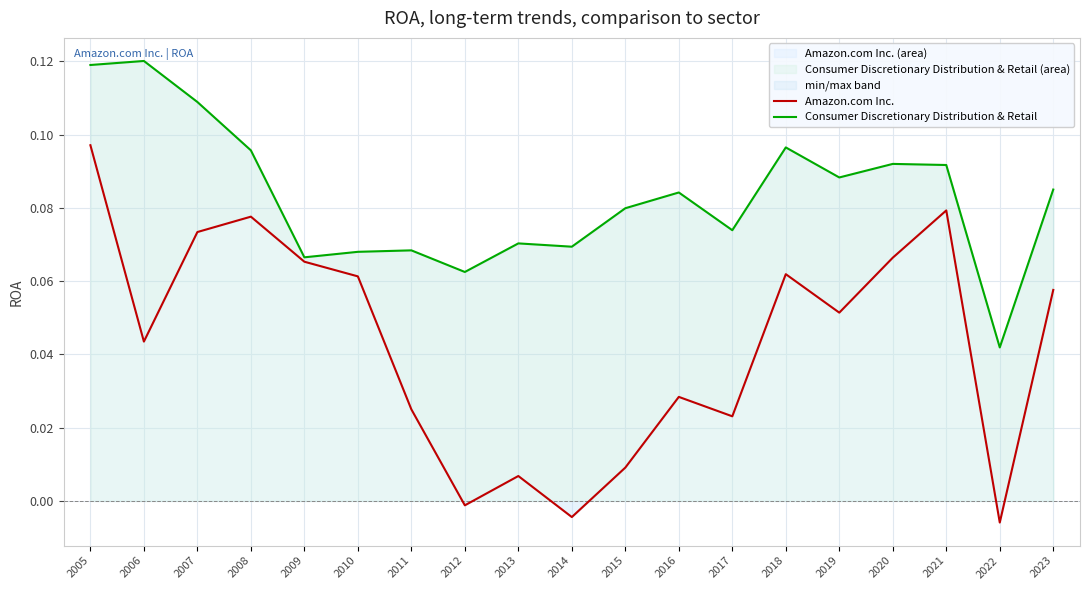

List the labels in order of Amazon.com Inc. value, smallest first.

2022, 2014, 2012, 2013, 2015, 2017, 2011, 2016, 2006, 2019, 2023, 2010, 2018, 2009, 2020, 2007, 2008, 2021, 2005